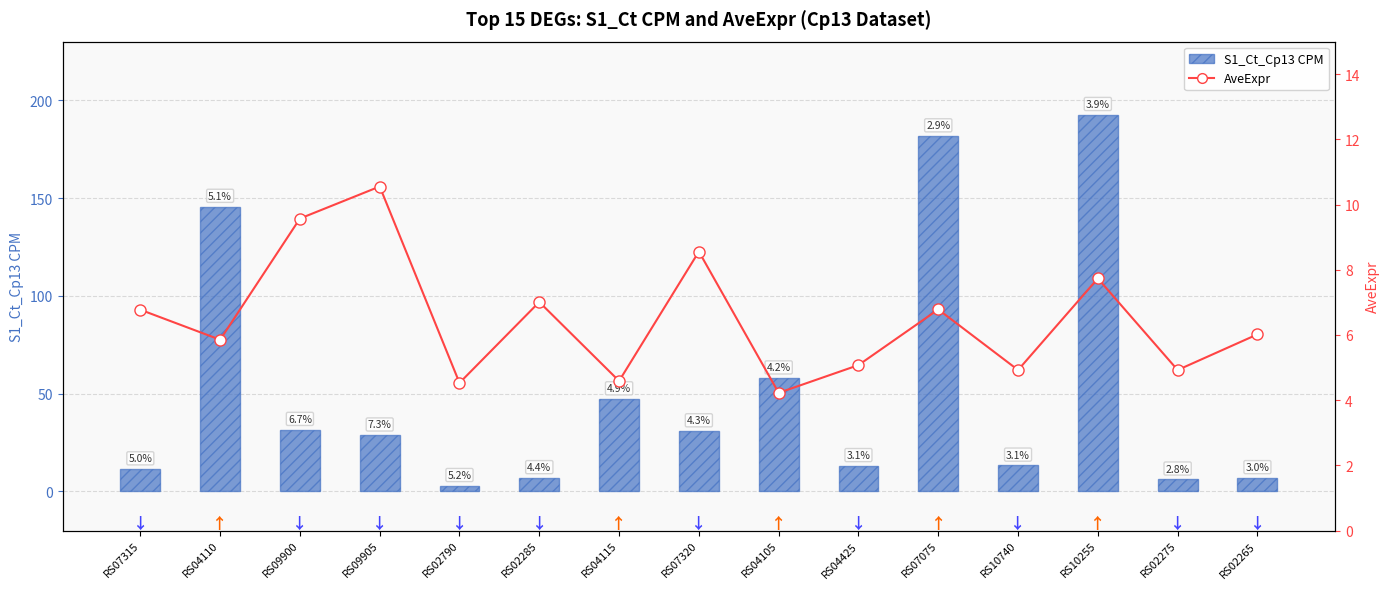

Where does the AveExpr series first go above 6?

RS07315